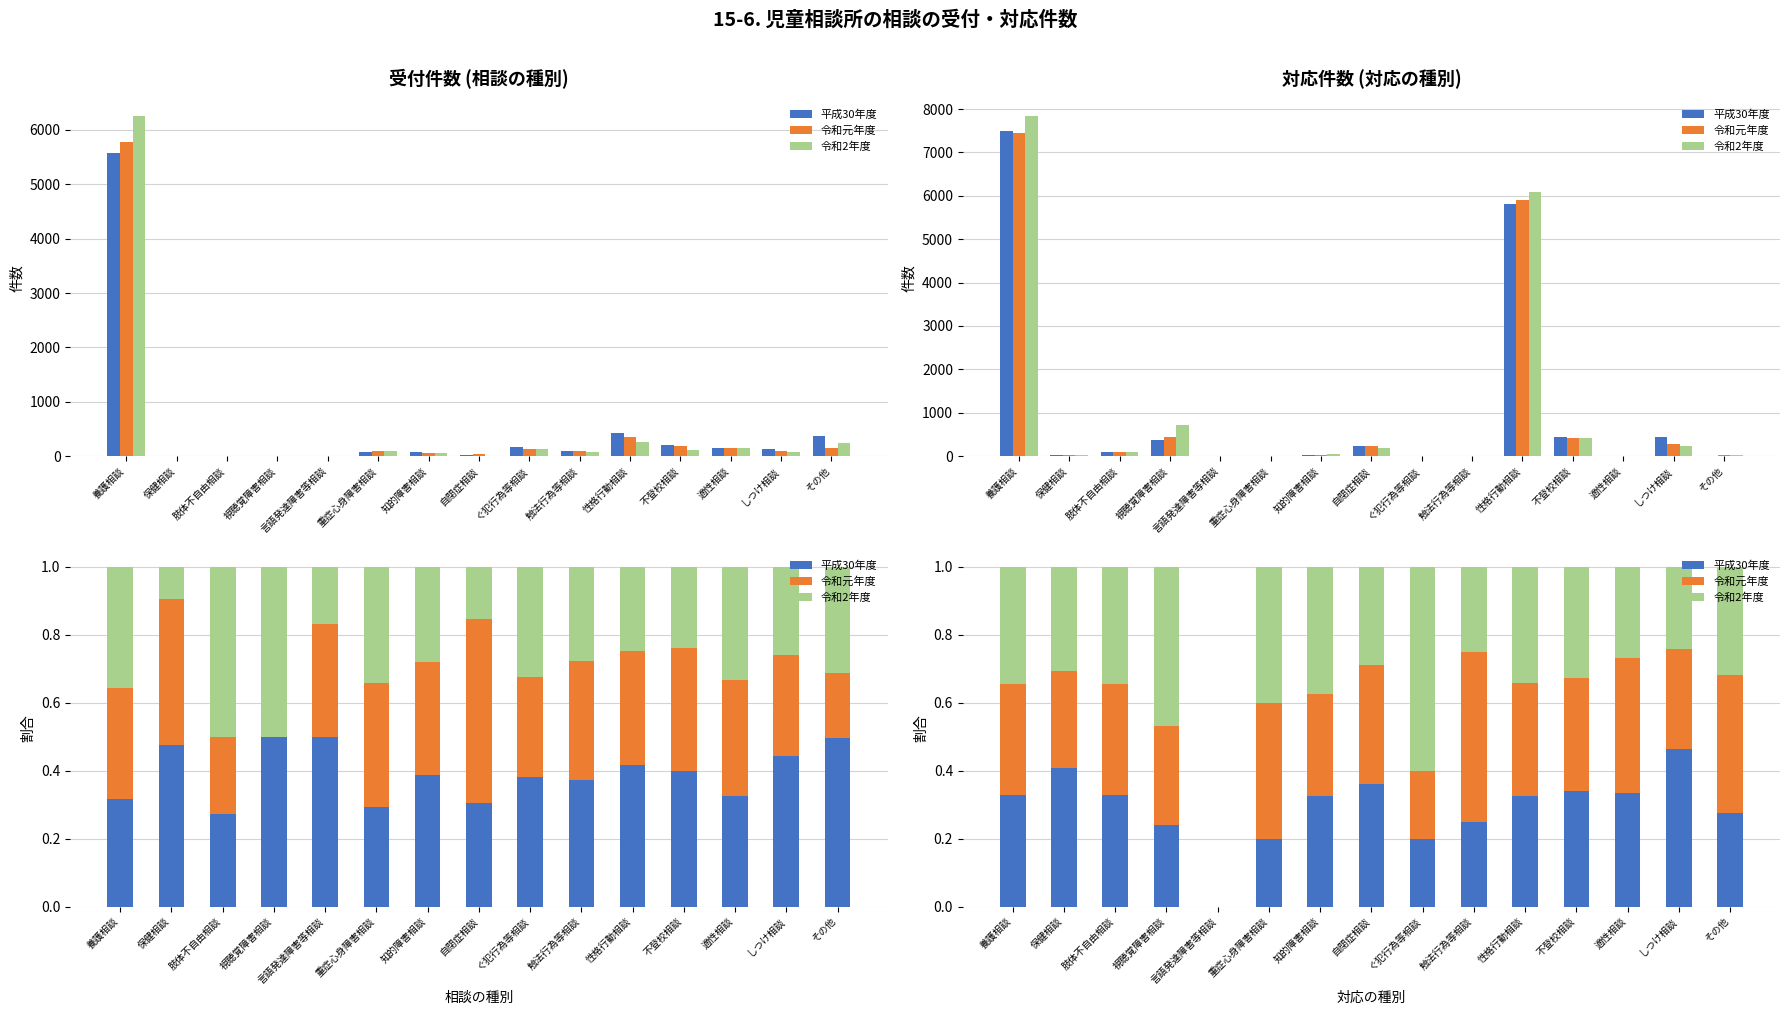

What is the sum of the 令和元年度 values at 言語発達障害等相談 and 保健相談?

0.3